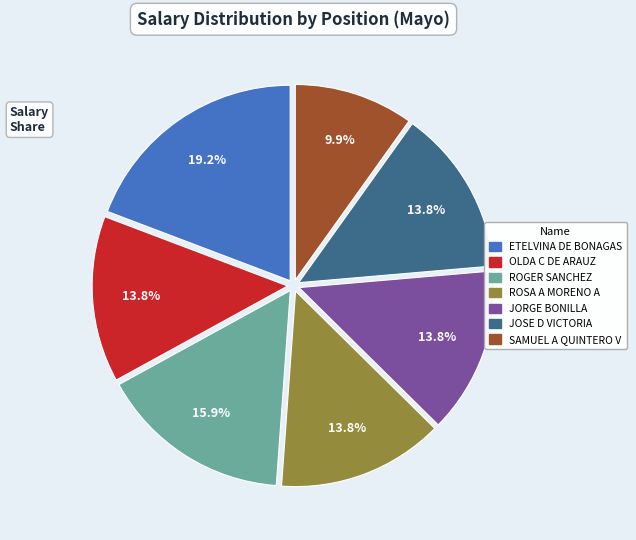

Is it true that SAMUEL A QUINTERO V is 10% of the pie?

True